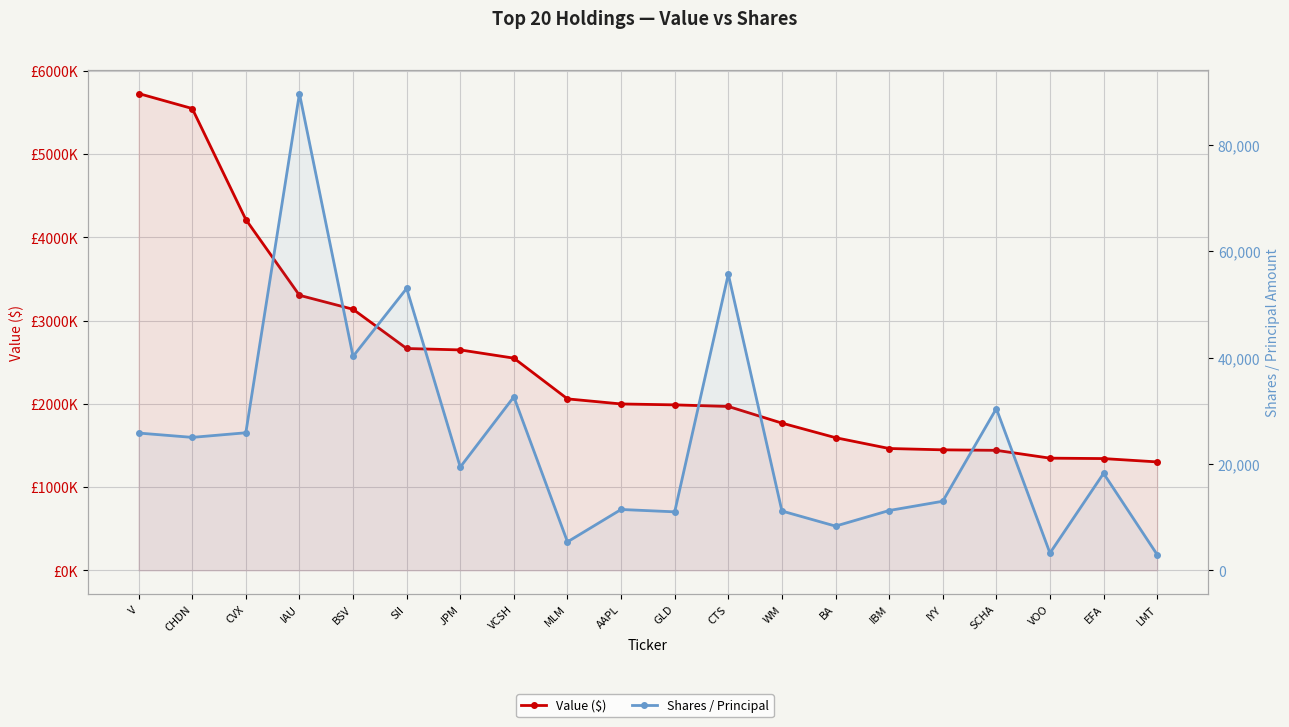

What is the spread (max minus min) of values at IAU?

3213320